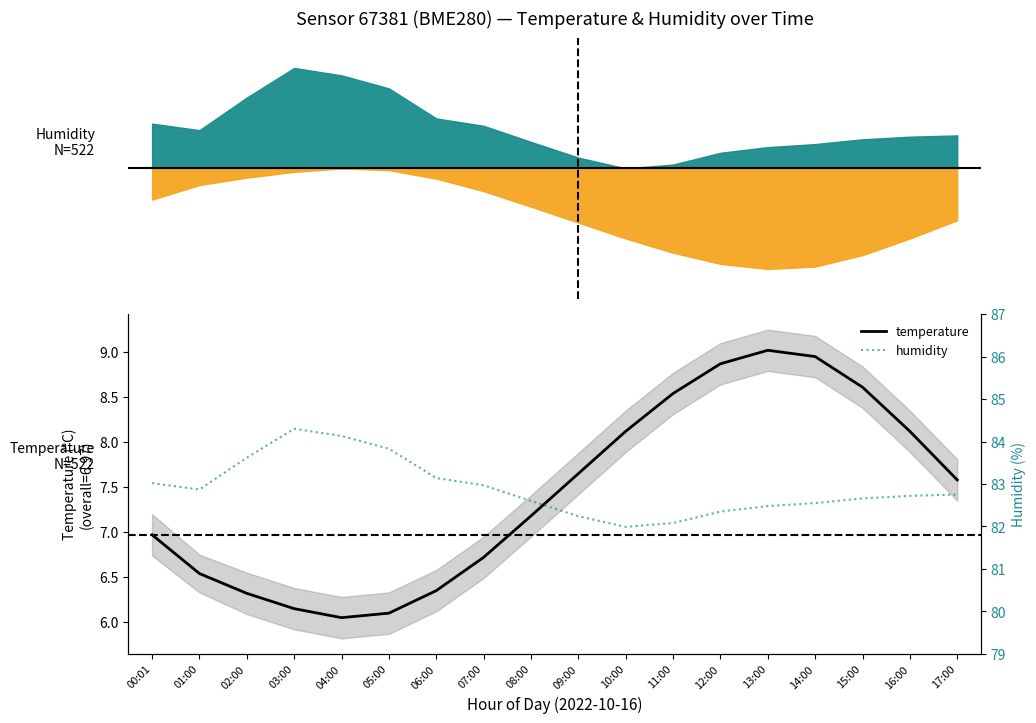

At which label is humidity closest to 83?

00:01